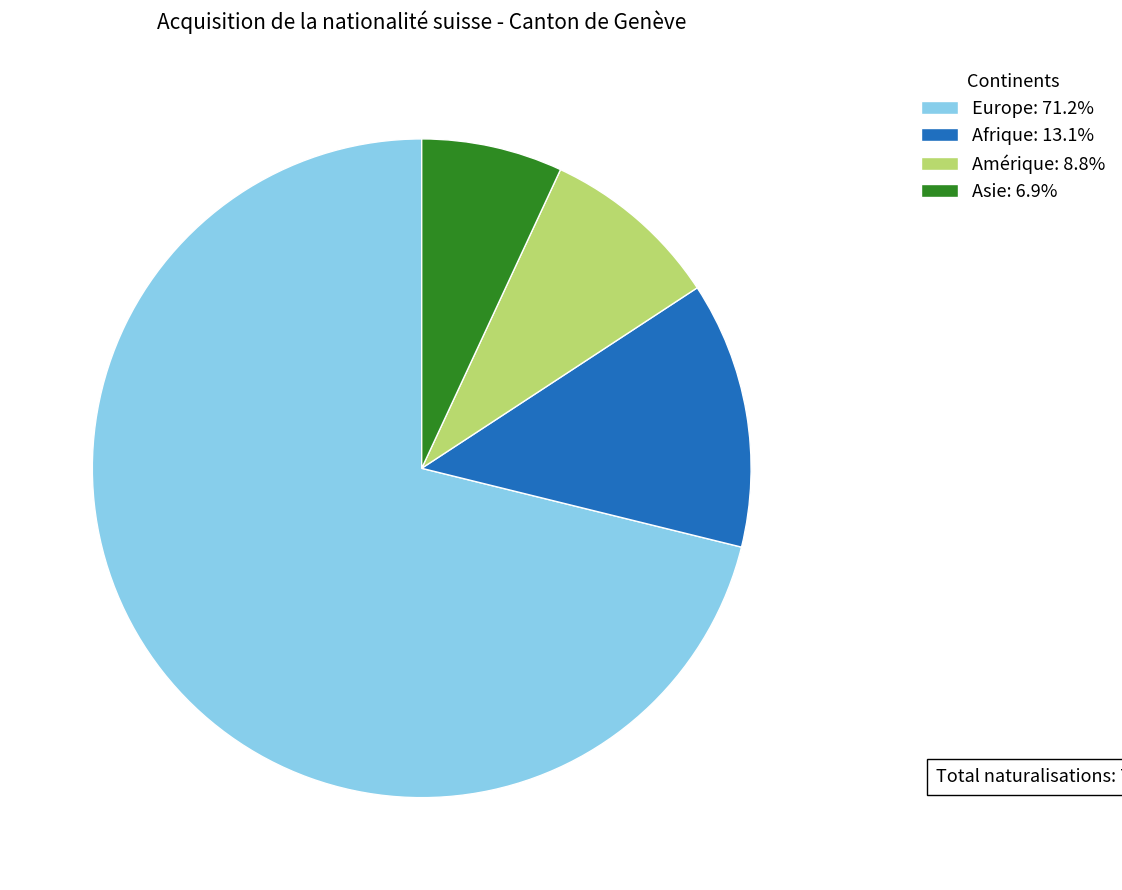

What is the ratio of the value at Asie: 6.9% to the value at Amérique: 8.8%?

0.8